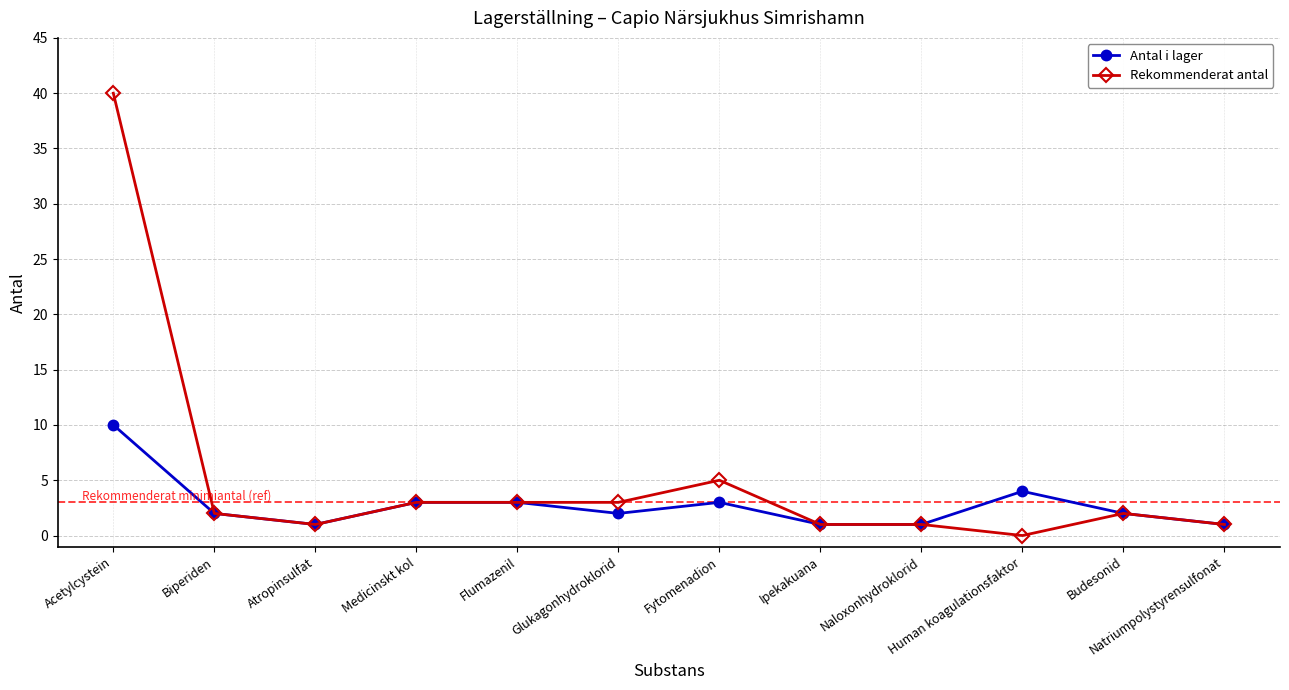

Which label corresponds to the smallest value in the chart?

Human koagulationsfaktor